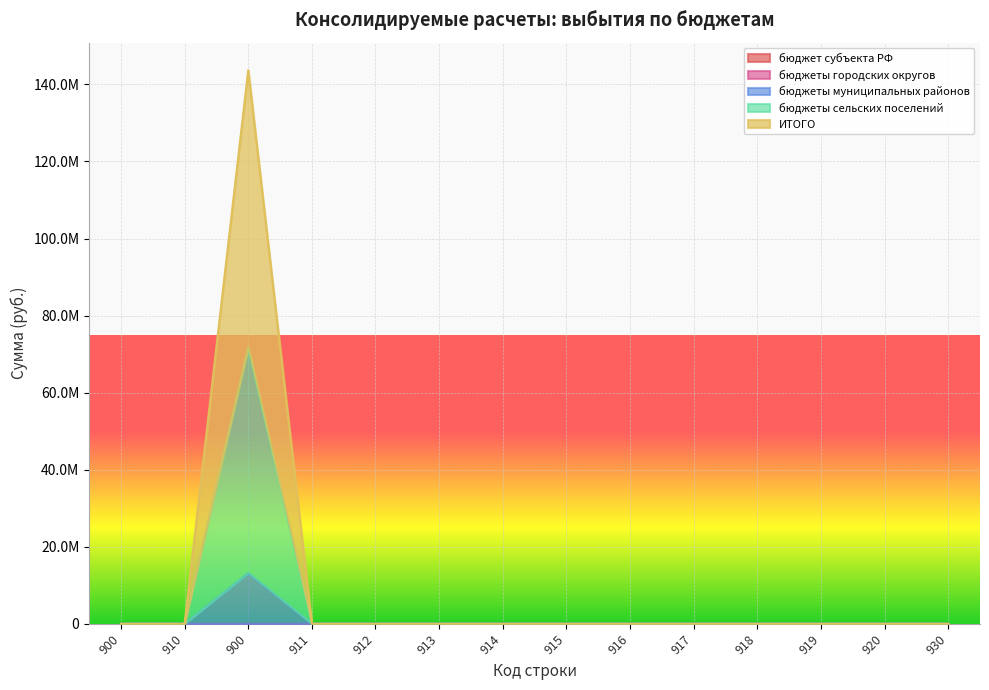

Which series has the largest range (max minus min)?

ИТОГО